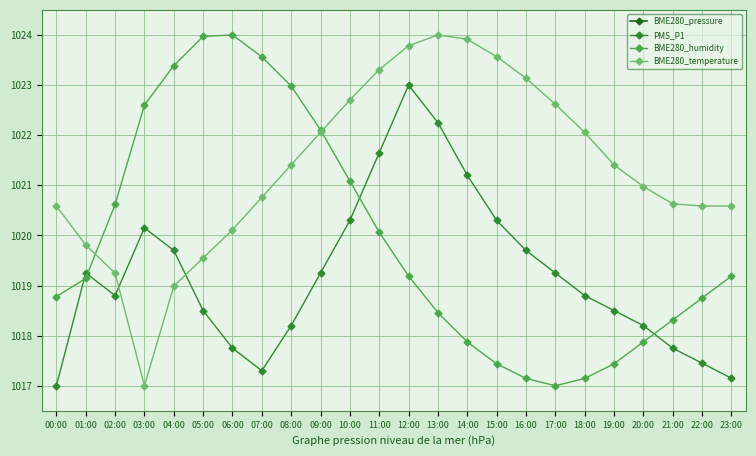

Which category has the highest value in the BME280_humidity series?

06:00